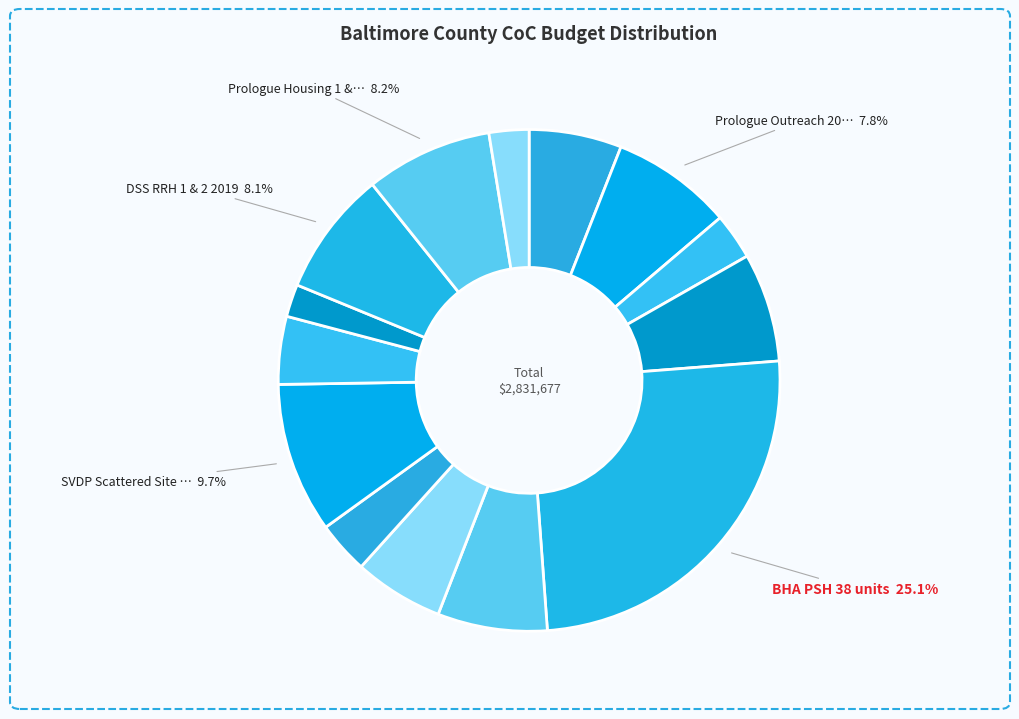

How many segments does this pie chart have?

14